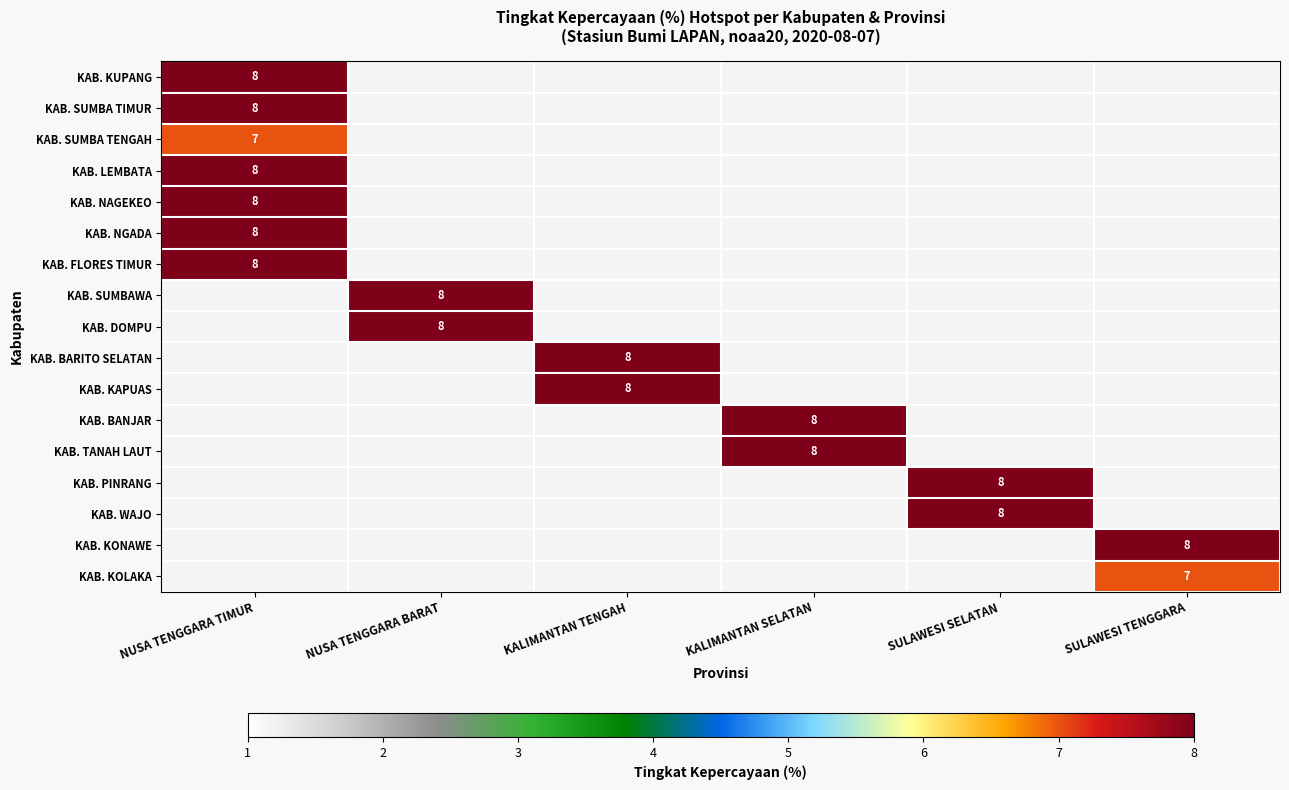

How many categories are shown in the chart?

6